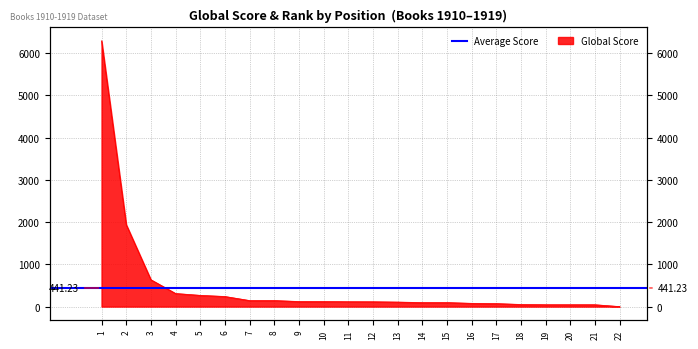

What is the change in value from 13 to 15?

-12